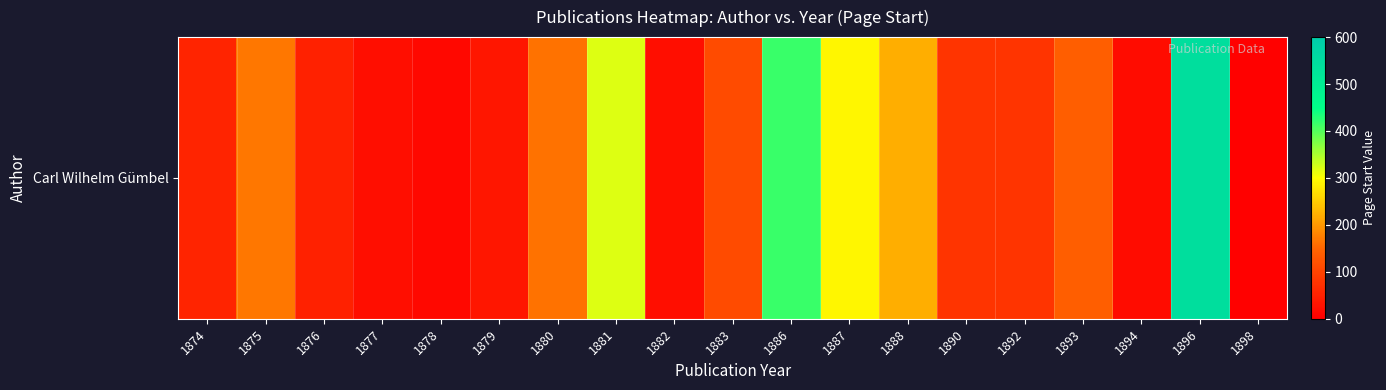

List the labels in order of value, smallest first.

1898, 1878, 1894, 1882, 1877, 1879, 1876, 1874, 1890, 1892, 1883, 1893, 1880, 1875, 1888, 1887, 1881, 1886, 1896